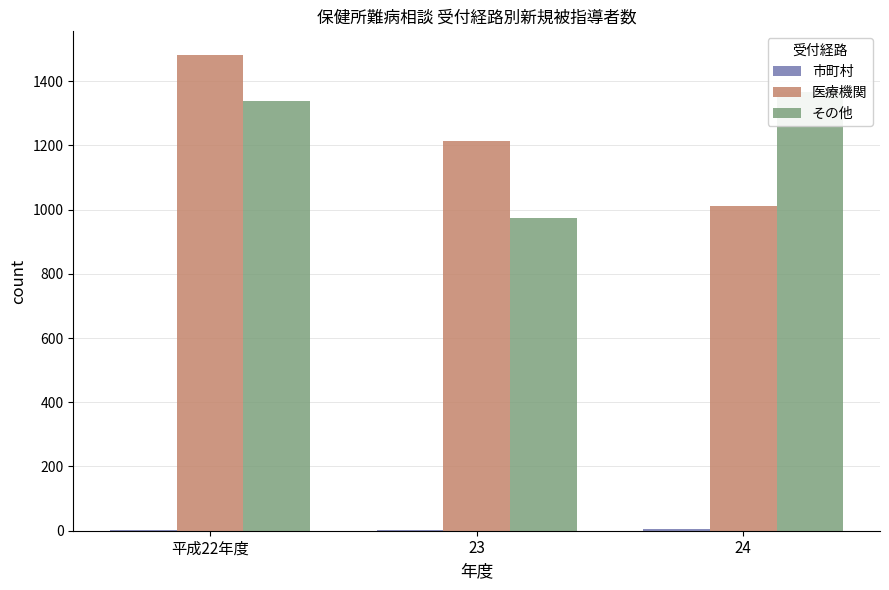

Which series has the largest range (max minus min)?

医療機関